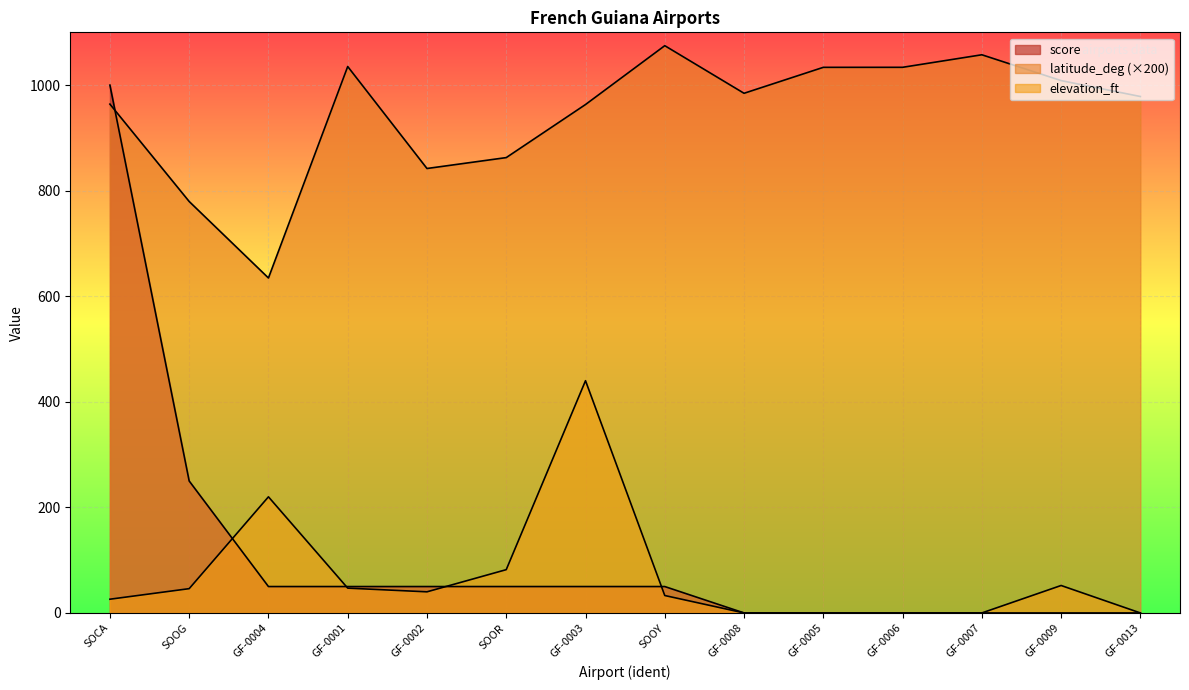

Reading left to right, extract all data points from this chart.

latitude_deg: 964.0	779.5	634.6	1035.2	842.0	862.7	963.2	1074.7	984.5	1033.7	1033.7	1057.5	1008.6	978.4
score: 1000.0	250.0	50.0	50.0	50.0	50.0	50.0	50.0	0.0	0.0	0.0	0.0	0.0	0.0
elevation_ft: 26.0	46.0	220.0	47.0	40.0	82.0	440.0	33.0	0.0	0.0	0.0	0.0	52.0	0.0